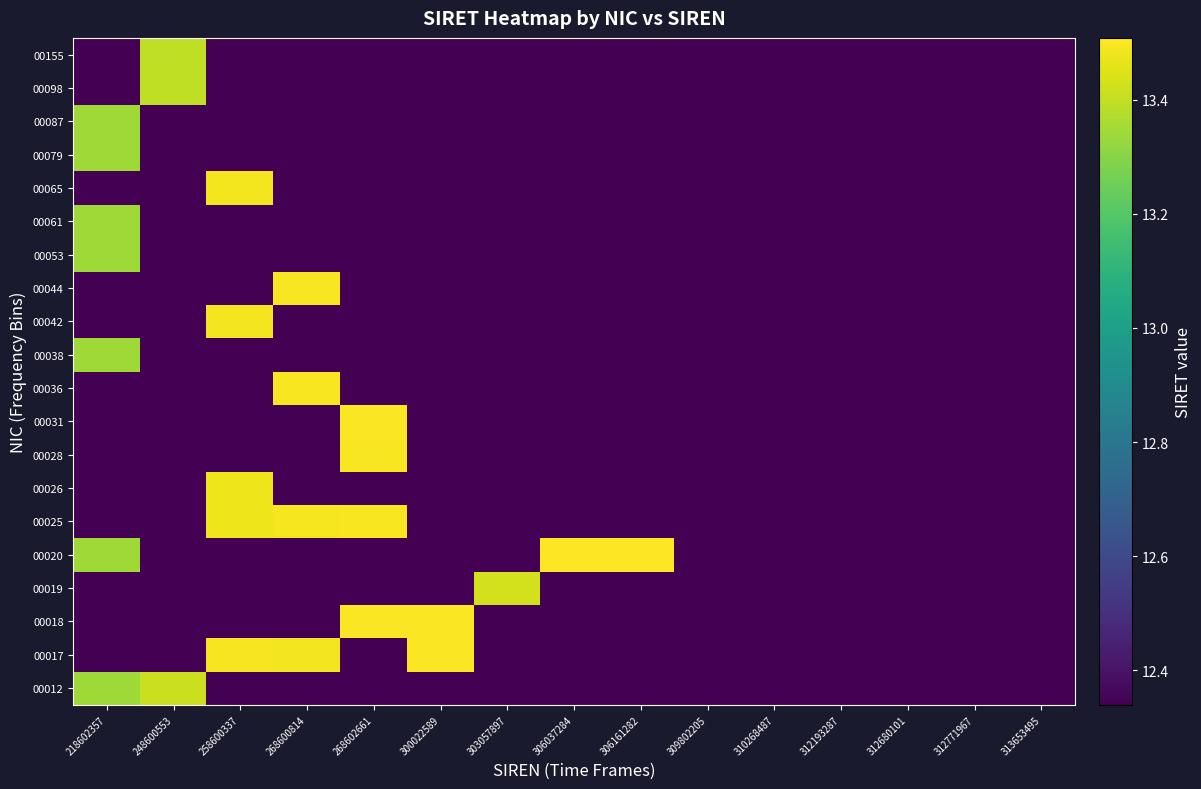

At how many categories does at least one series exceed 12?

15